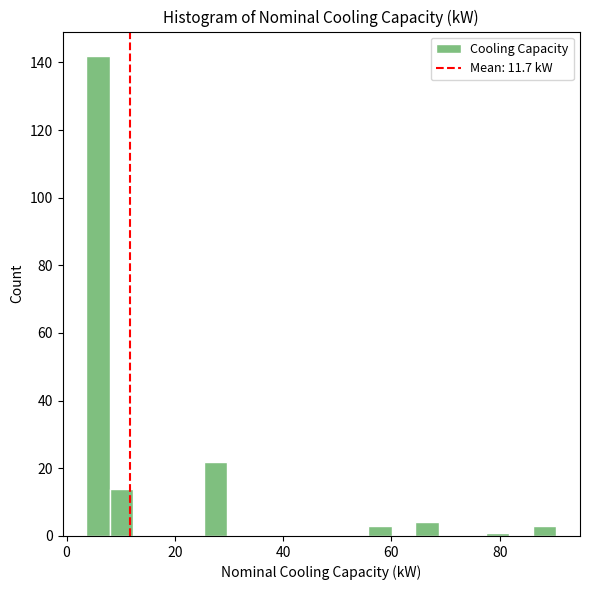

Read against the x-axis, roughly where is the centre of the tallest bar?

6